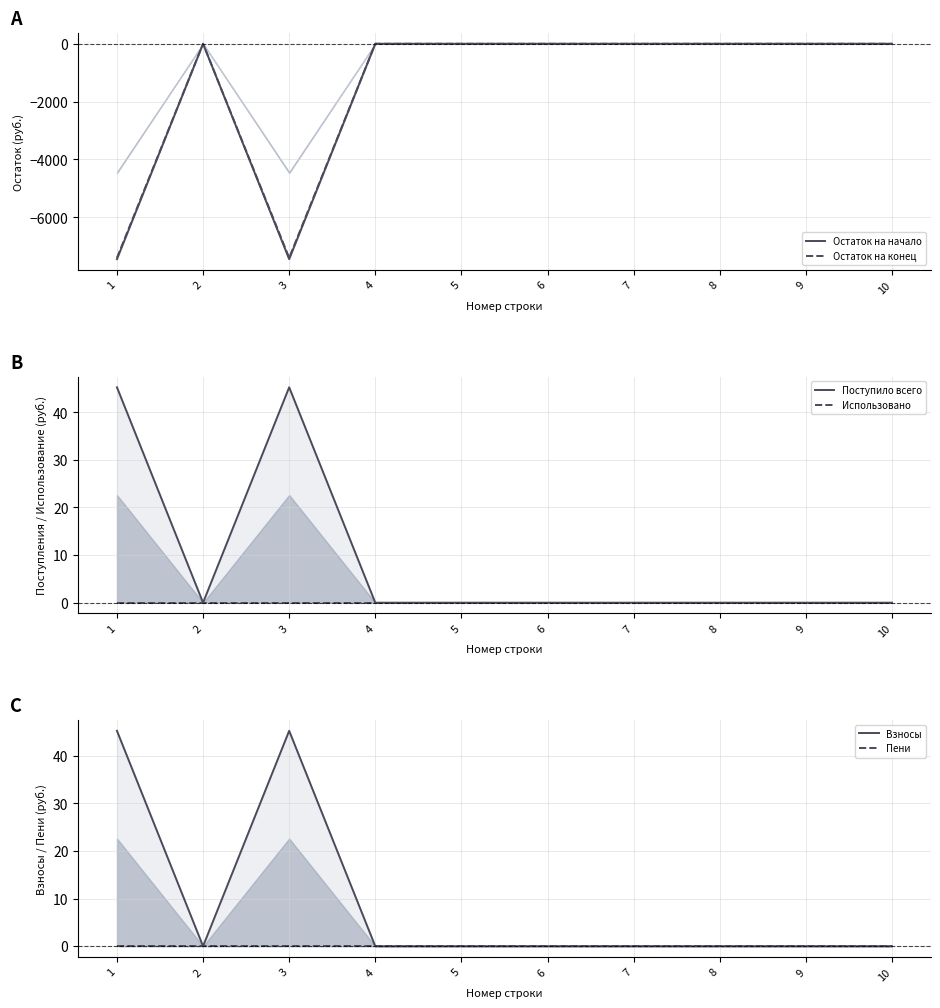

Rank the series at 6 from lowest to highest value.

Остаток на начало, Остаток на конец, Поступило всего, Использовано, Взносы, Пени